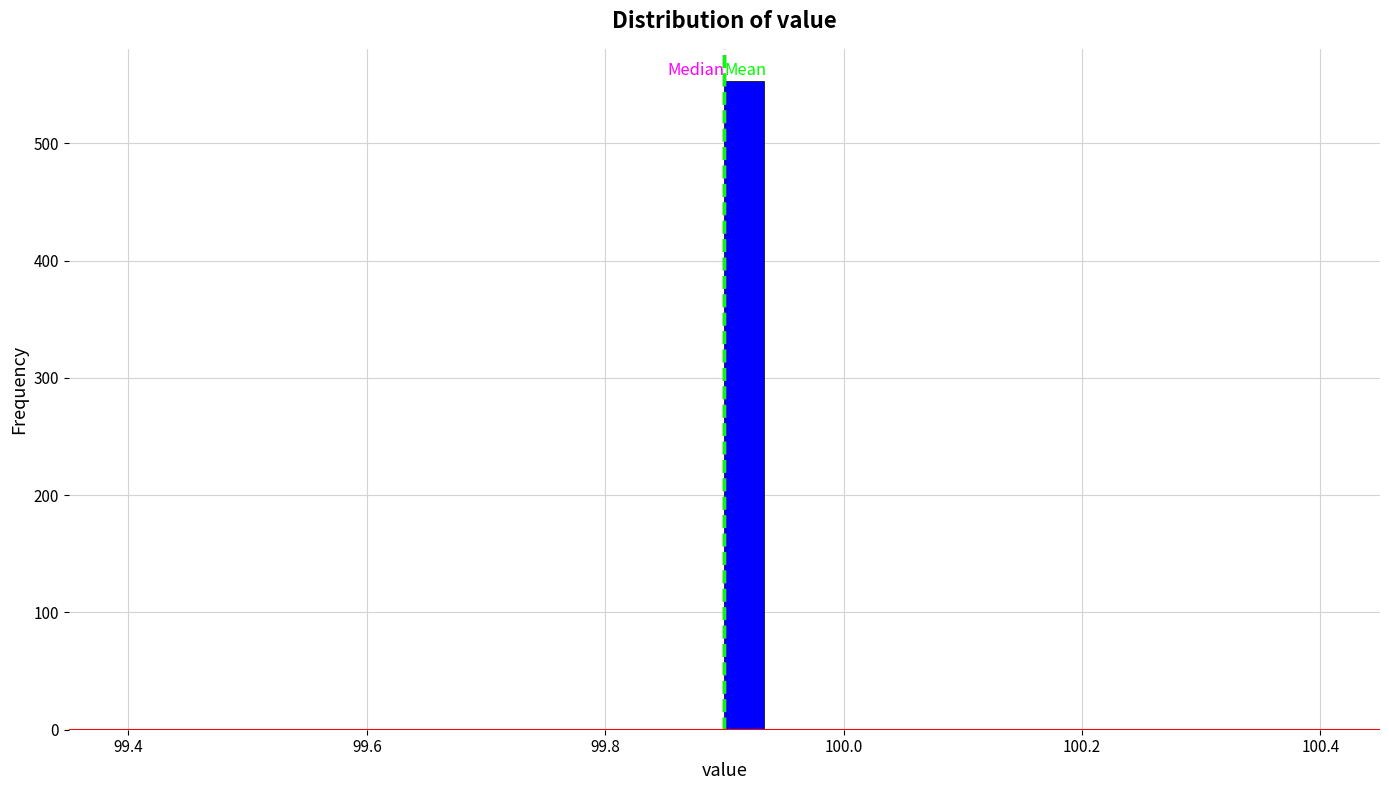

Read against the x-axis, roughly where is the centre of the tallest bar?

99.92